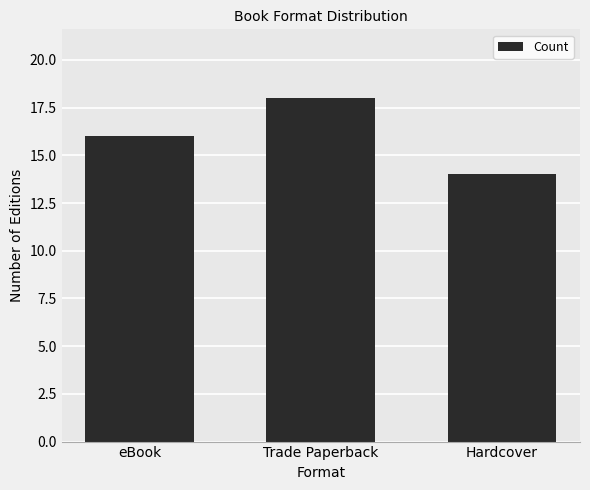

True or false: the data shows 6 at eBook.

False